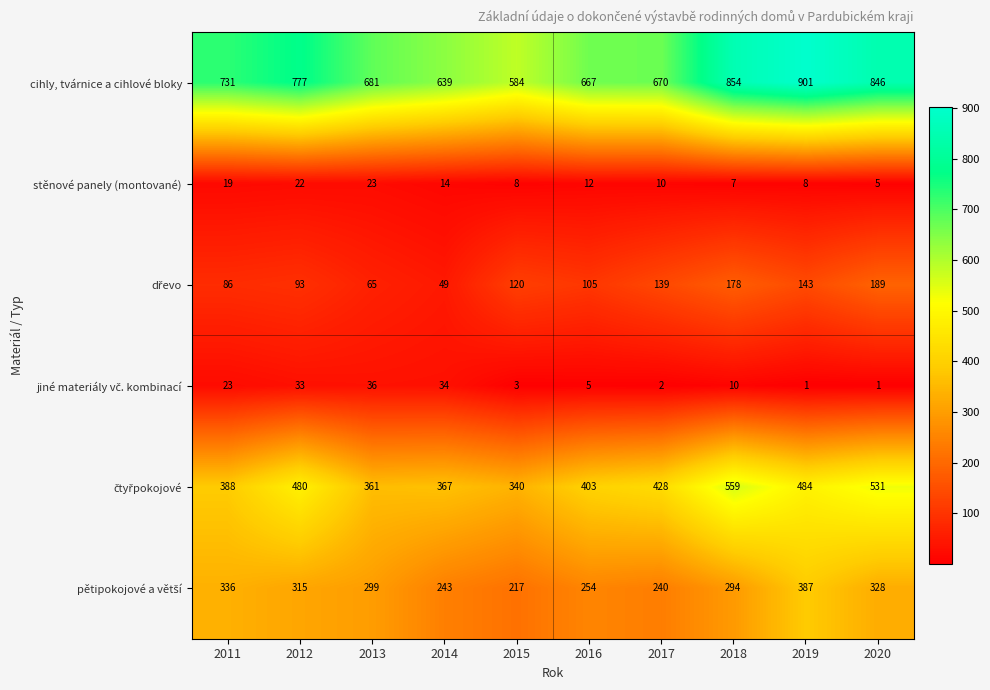

True or false: cihly, tvárnice a cihlové bloky has a value of 731 at 2011.

True